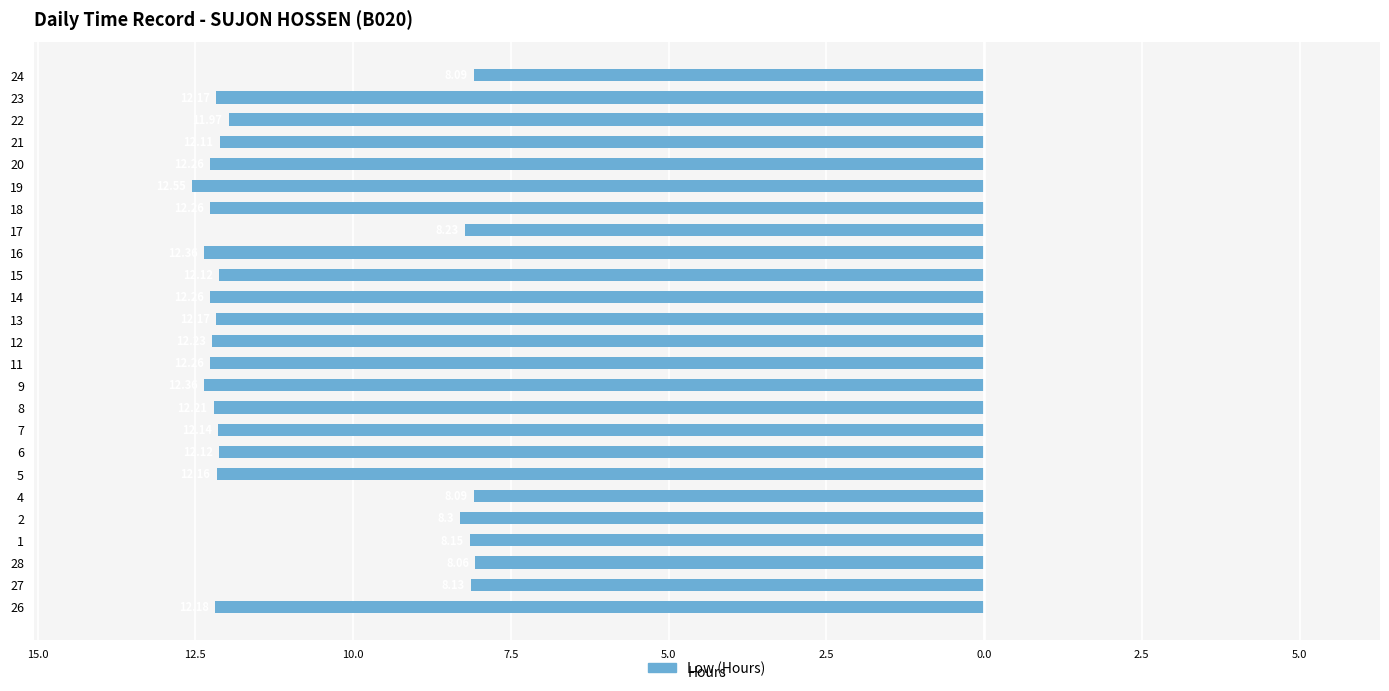

Are the bars horizontal?

Yes